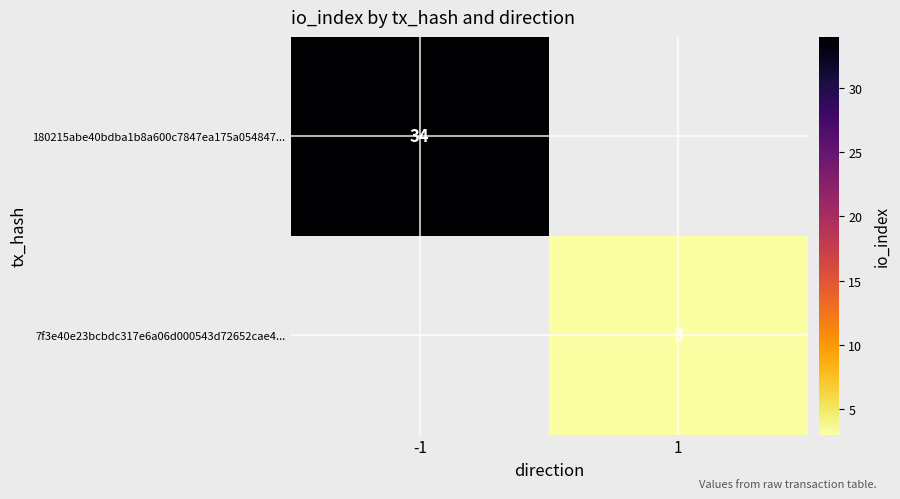

How many series are shown in this chart?

2